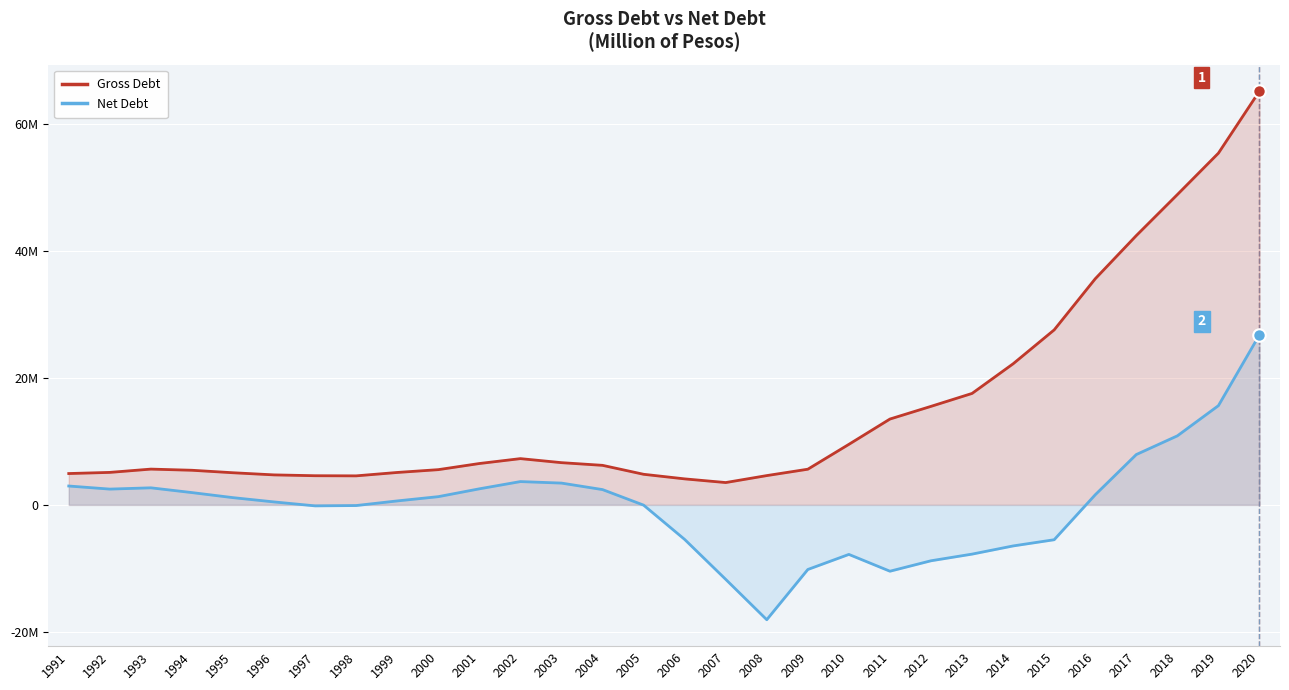

At which label does Gross Debt reach its minimum?

2007